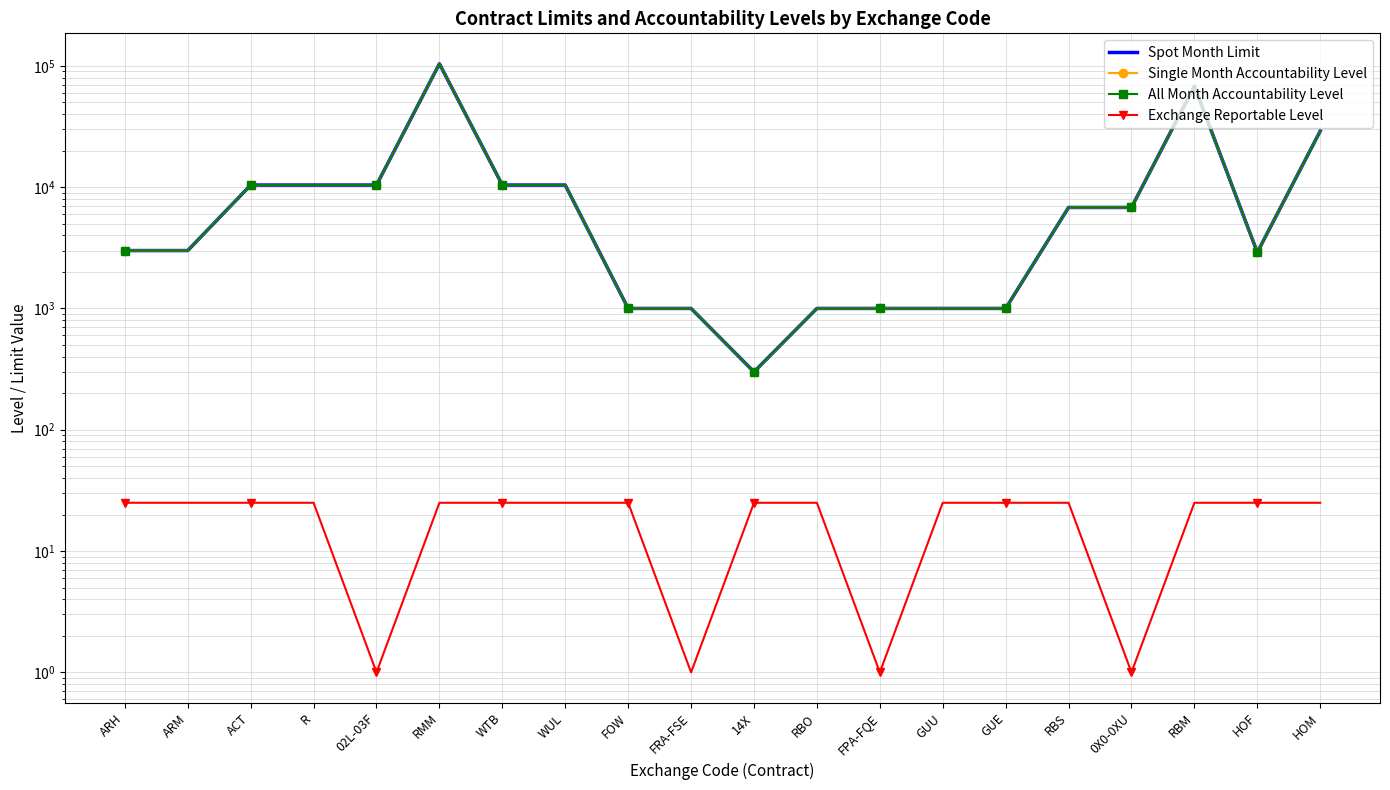

The value of Single Month Accountability Level at FPA-FQE is 455. True or false?

False